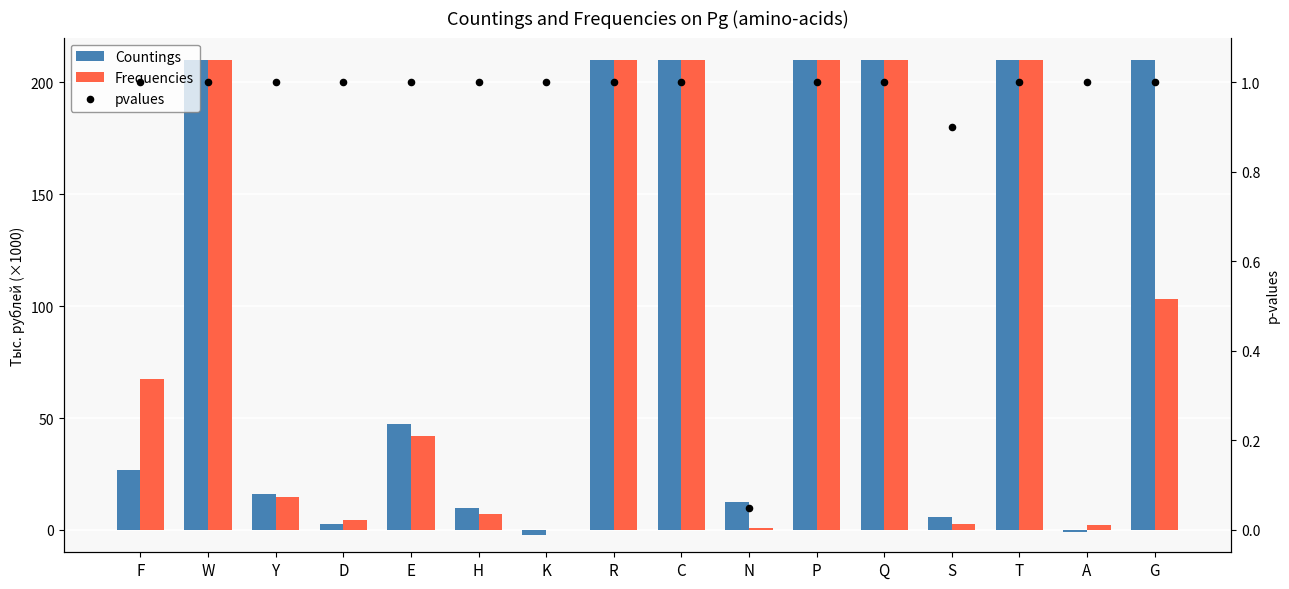

Which series has the largest total across all categories?

Countings